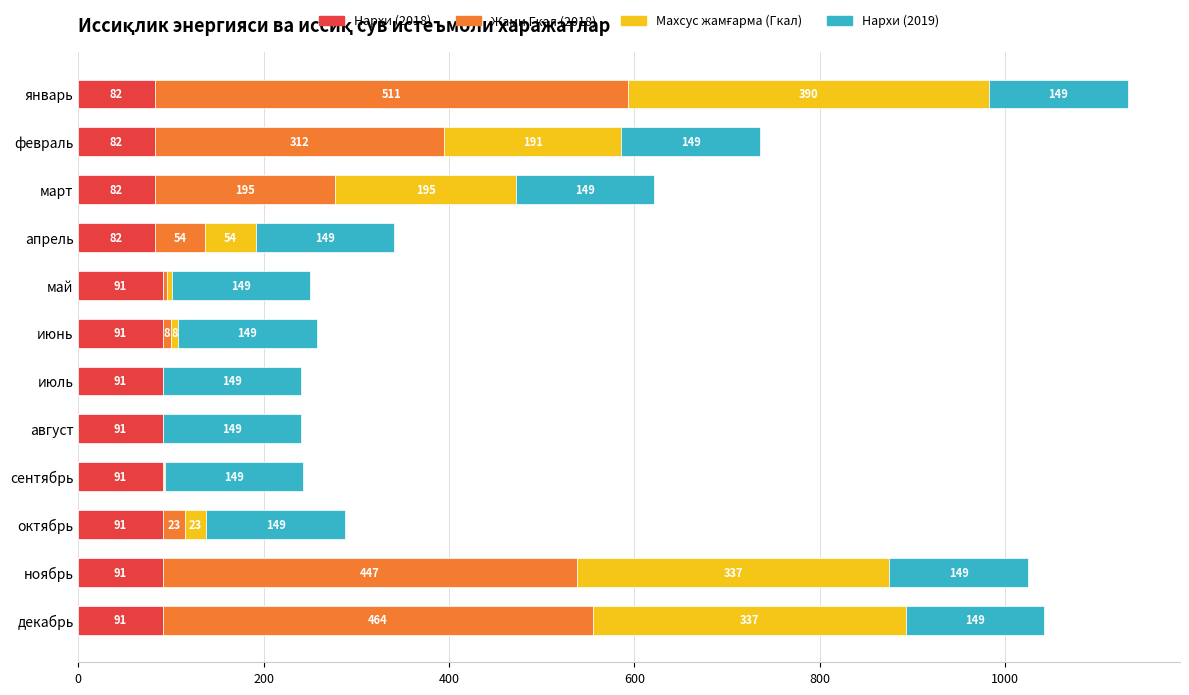

Is it true that Нархи (2018) equals 129.4 at февраль?

False